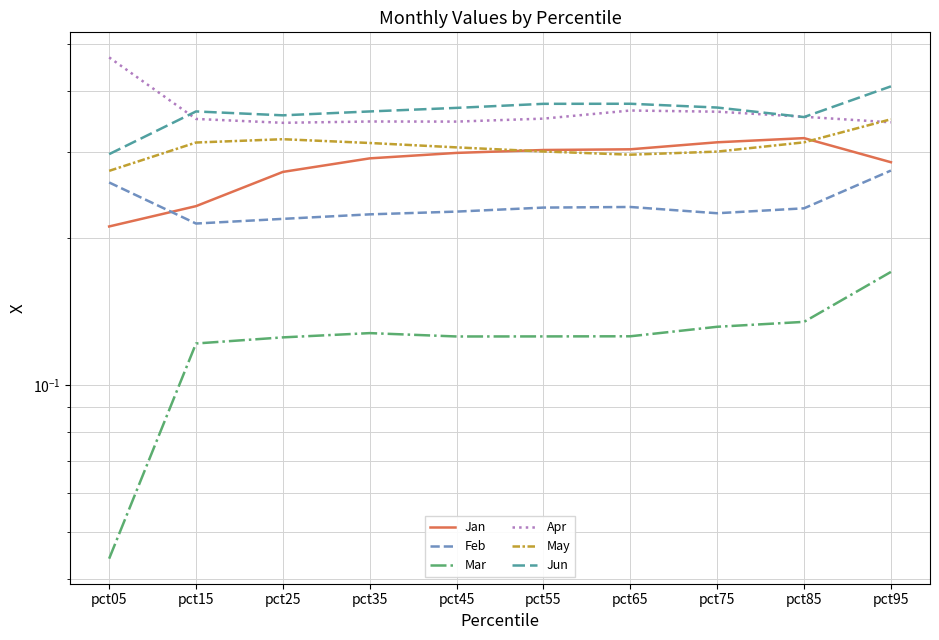

Which has a higher value, pct75 or pct95?

pct75